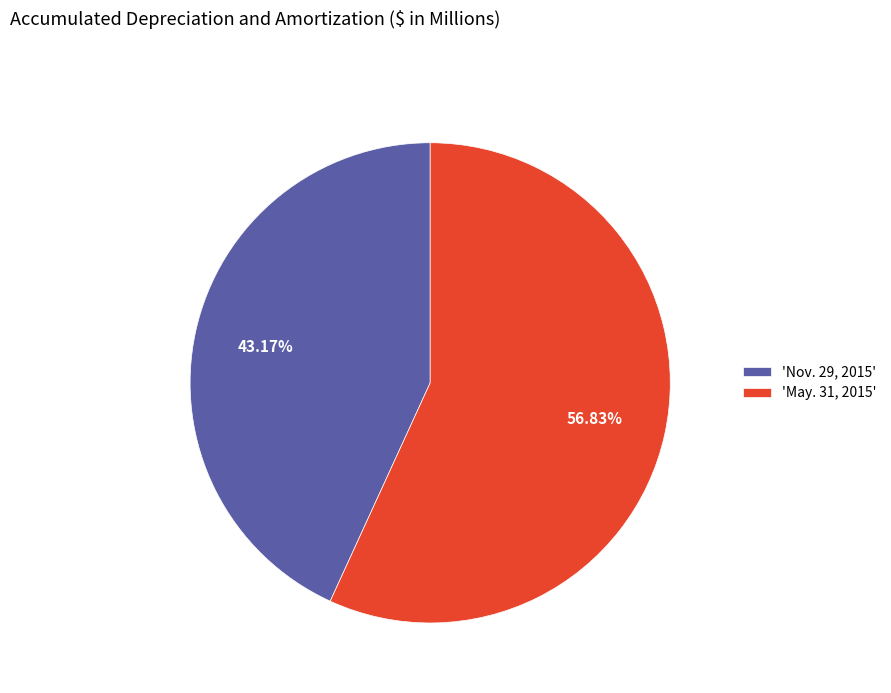

Do 'Nov. 29, 2015' and 'May. 31, 2015' together represent more than half of the pie?

Yes